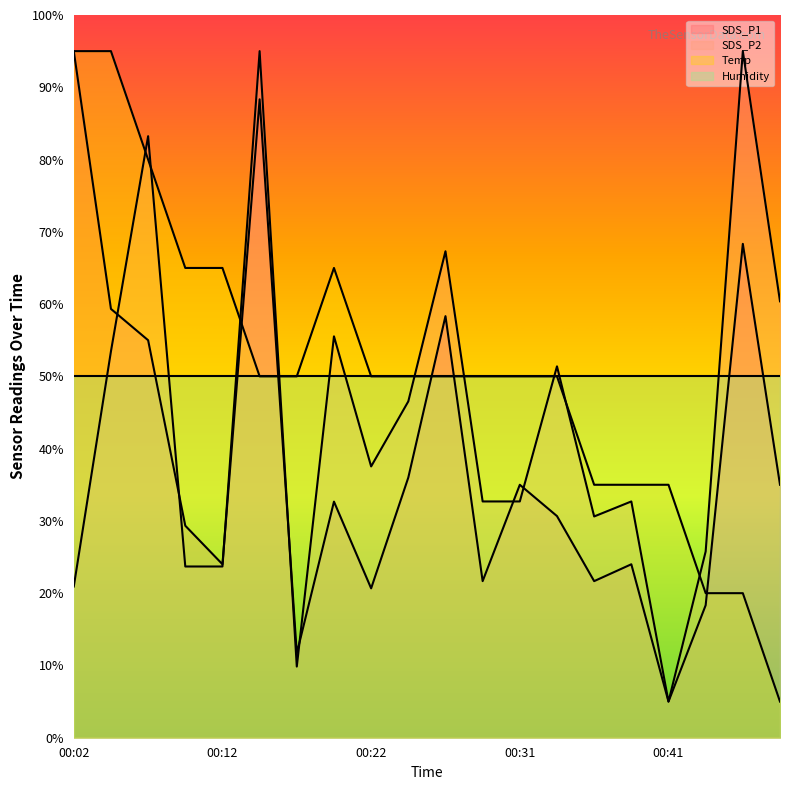

At which category does the chart reach its minimum across all series?

00:41